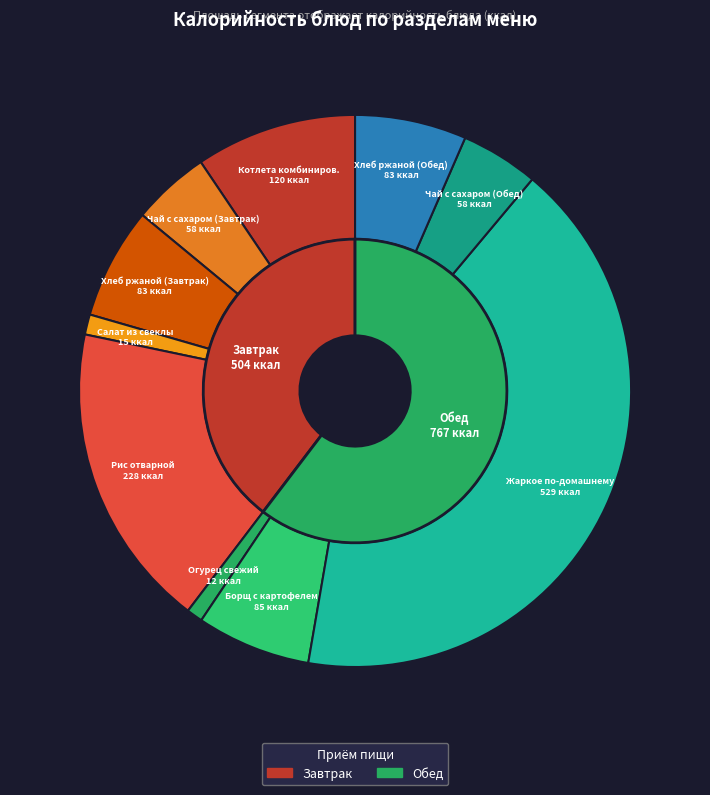

What is the ratio of the value at Чай с сахаром (Завтрак) to the value at Огурец свежий?

4.8